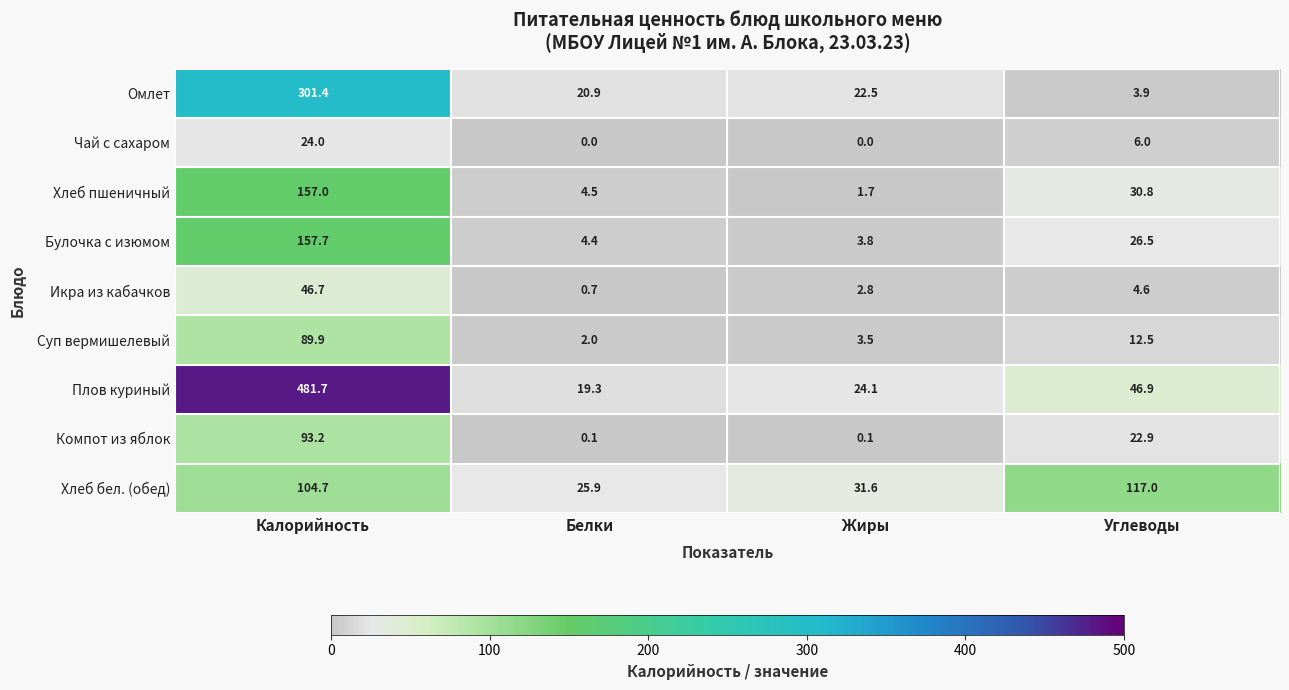

Where does the Хлеб бел. (обед) series first go above 104?

Калорийность